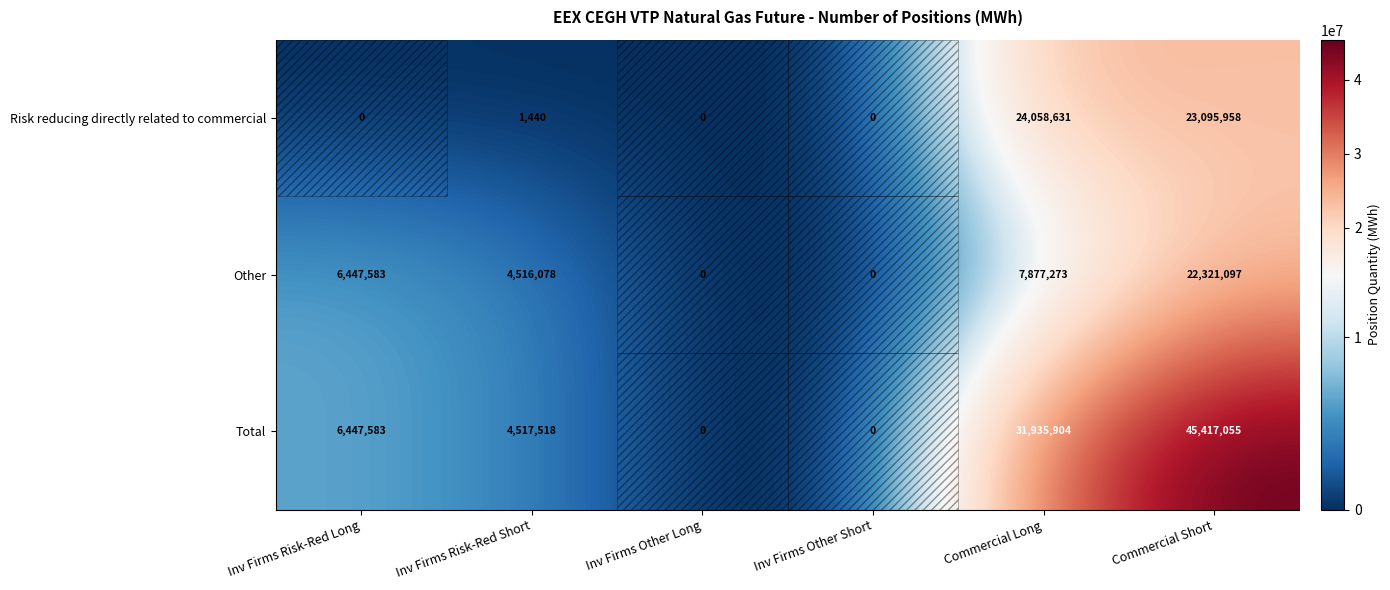

How many values in Total are above zero?

4